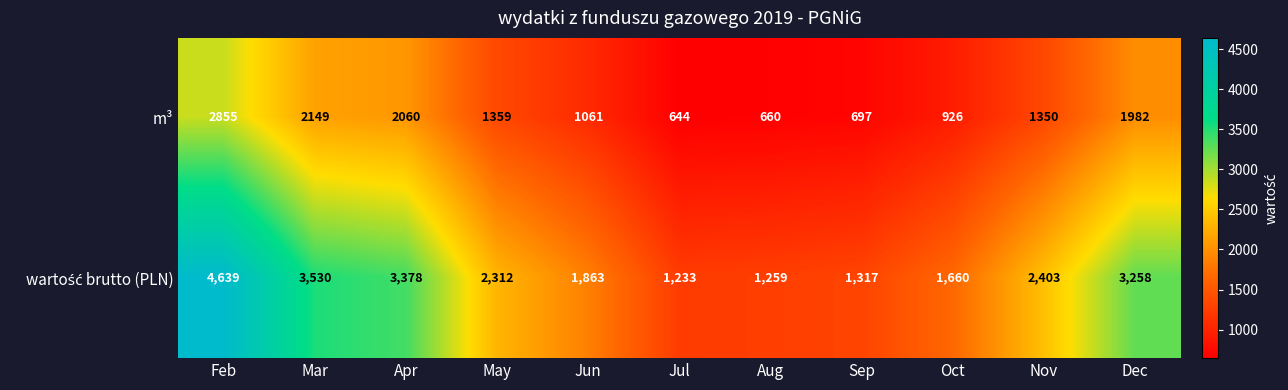

How many values in the m³ series are below 1350?

5